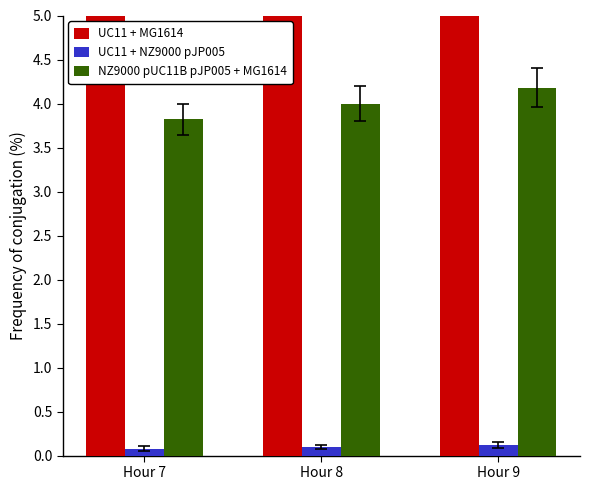

Between Hour 9 and Hour 7, which is larger?

Hour 9